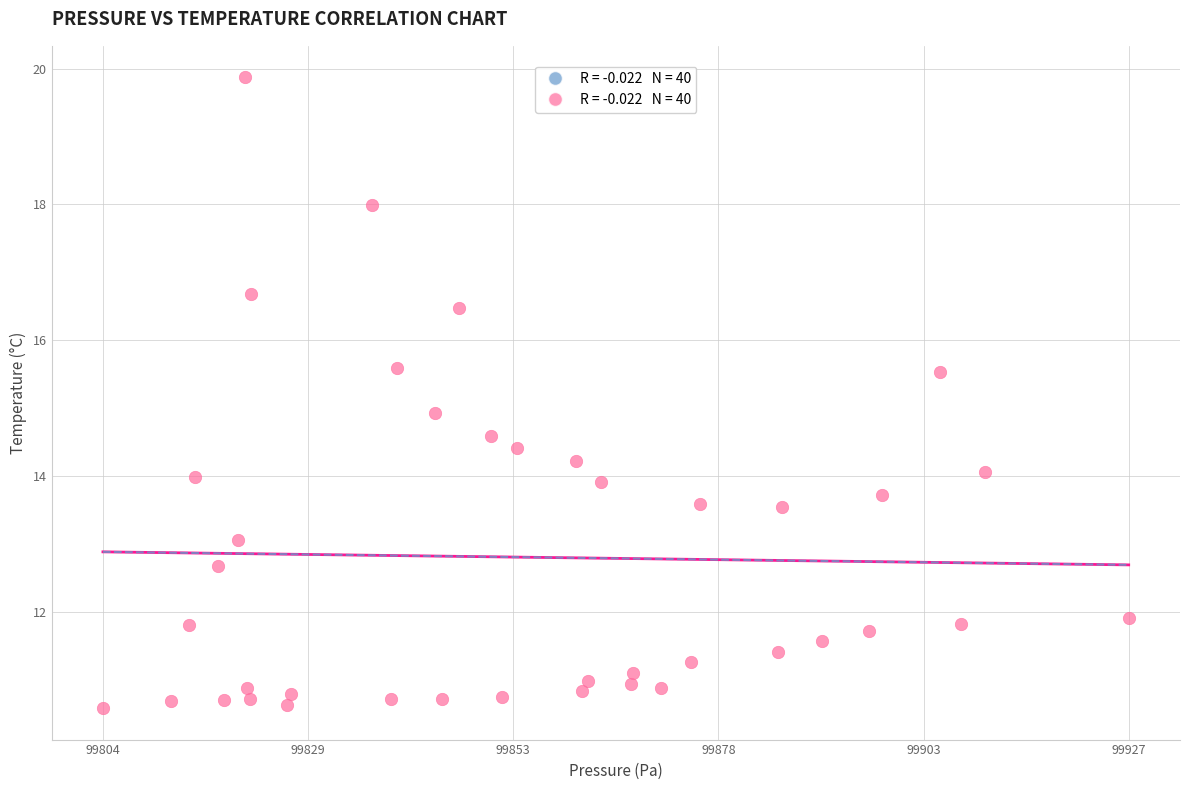

What is the range of X values (max minus min)?

123.3